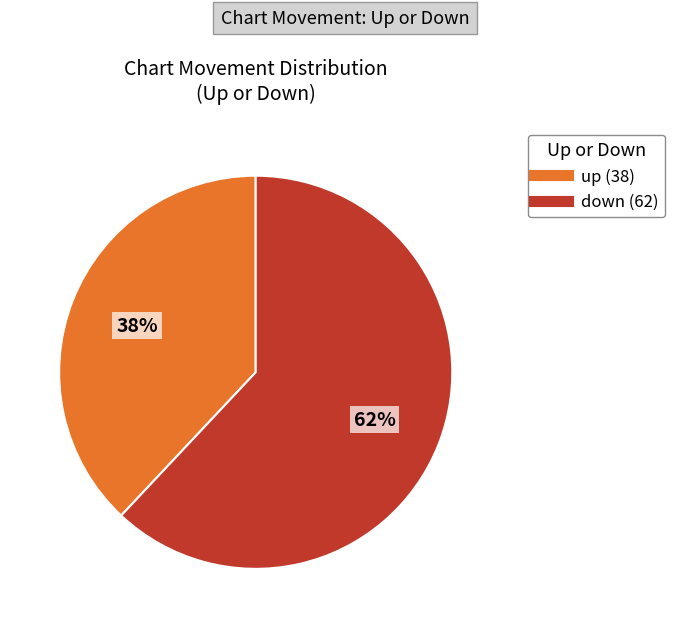

Is there a majority slice in this chart?

Yes